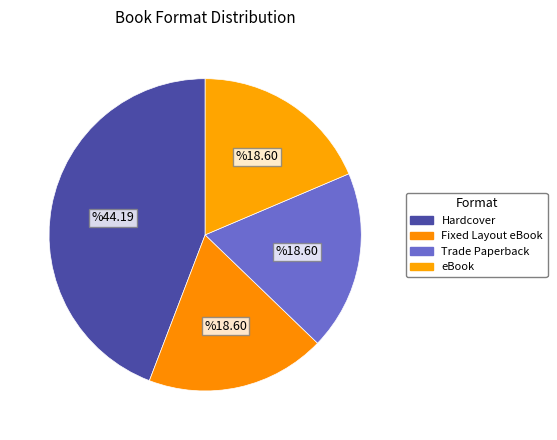

The Trade Paperback slice represents 11% of the pie. True or false?

False